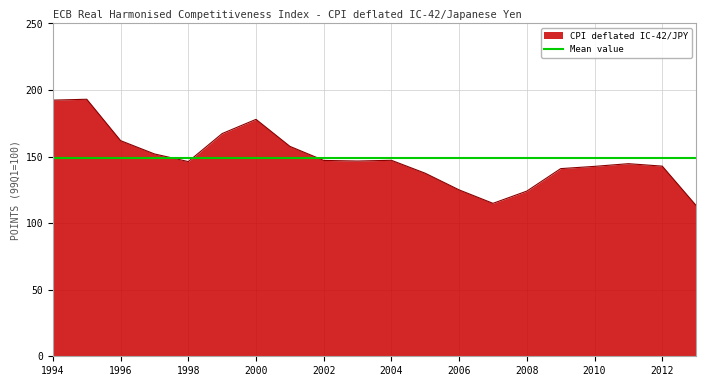

Where does the data first go above 146?

1994